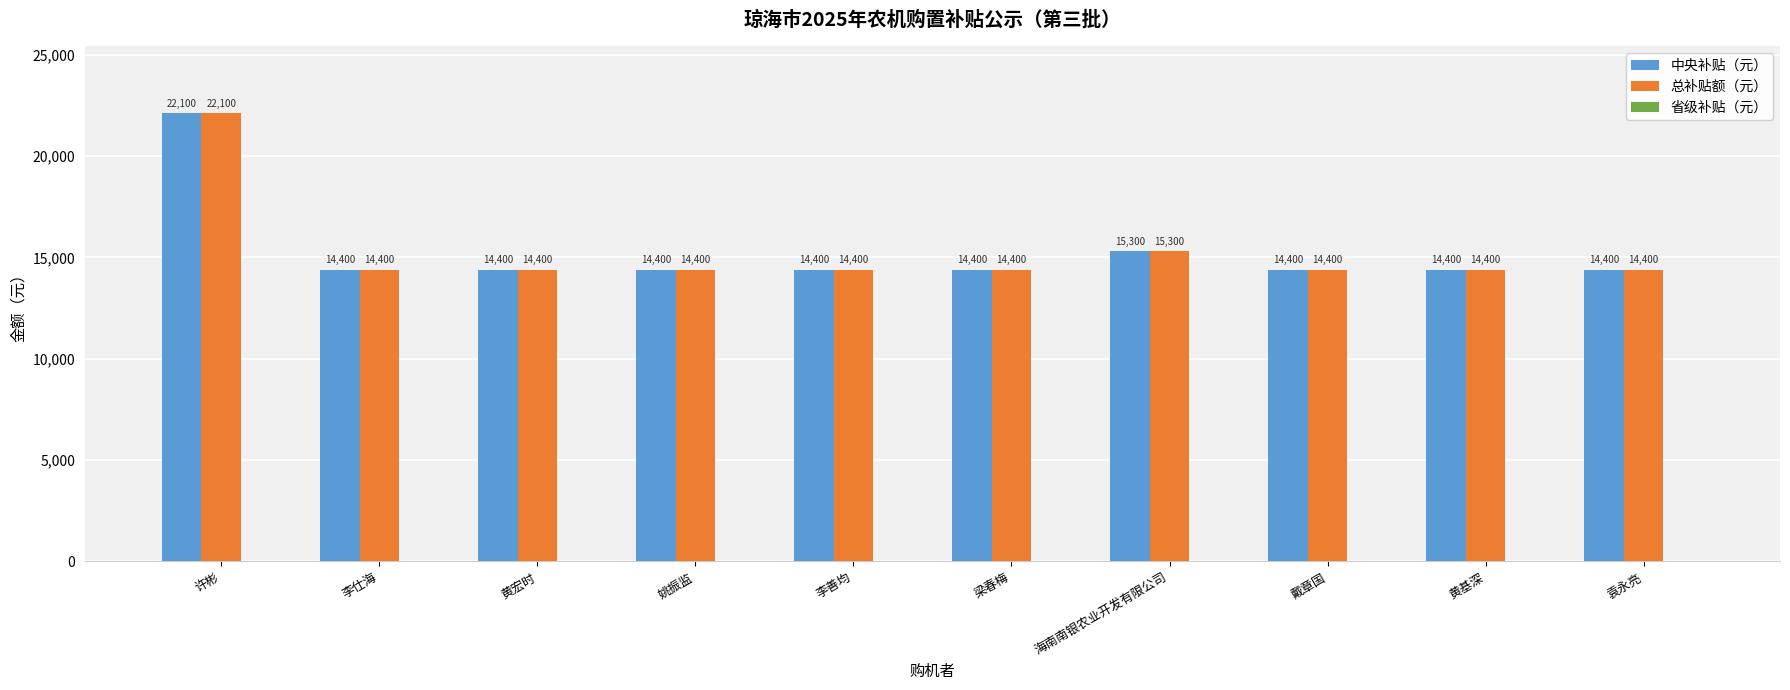

At which label is 中央补贴（元） closest to 18250?

海南南银农业开发有限公司